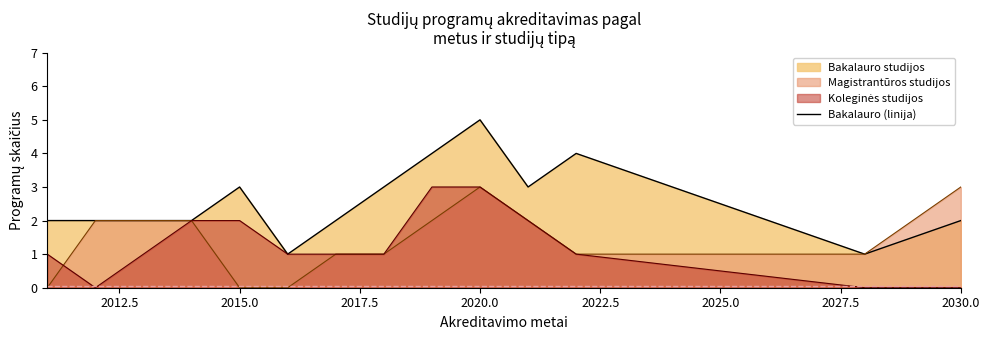

What is the difference between the second highest and minimum values?

3